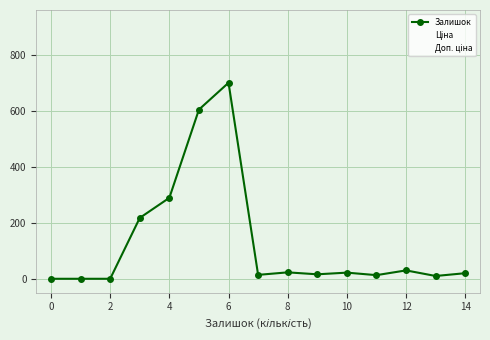

Reading left to right, transcribe all the data shown in this chart.

Залишок: 0.0	0.0	0.0	218.0	290.0	606.0	702.0	14.0	23.0	16.0	22.0	13.0	30.0	10.0	20.0
Ціна: 30102.8	18420.9	18420.9	111.8	111.8	55.9	55.9	36841.8	36841.8	60205.6	434.3	434.3	408.2	408.2	9196.3
Доп. ціна: 30102.8	18420.9	18420.9	11182.0	11182.0	5591.0	5591.0	36841.8	36841.8	60205.6	3474.1	3474.1	3265.8	3265.8	9196.3